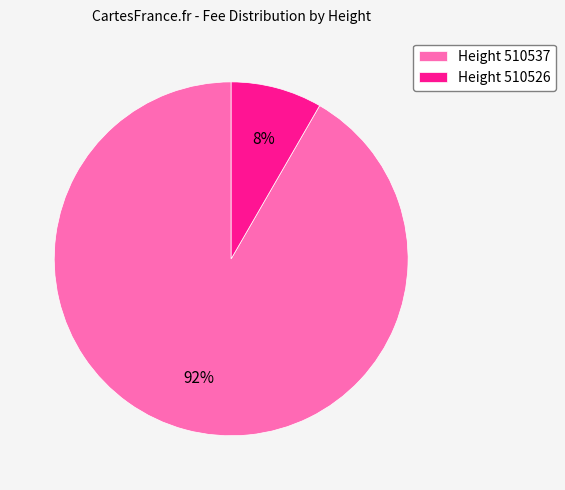

To the nearest percent, what is the average slice percentage?

50%